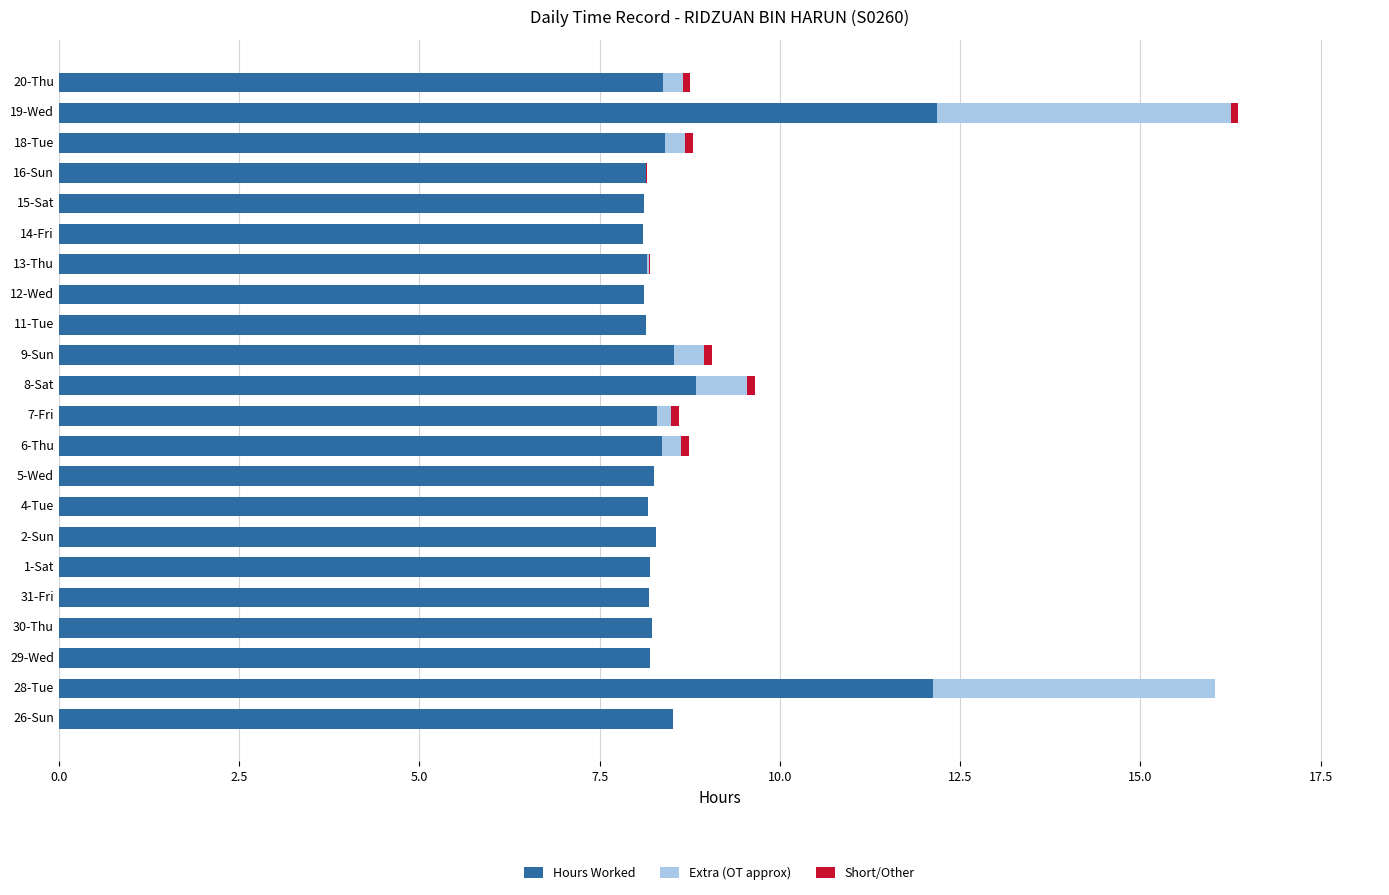

What is the highest value of the Hours Worked series?

12.2